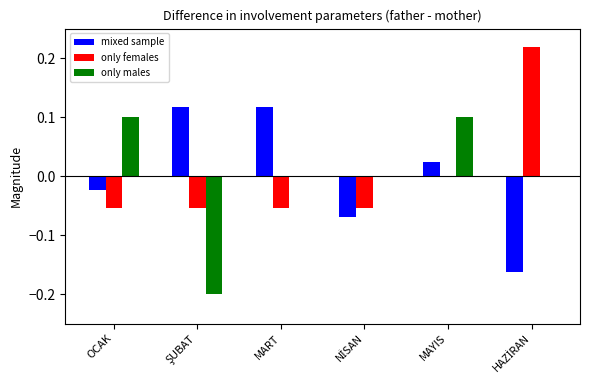

Which series has the widest spread of values?

only males